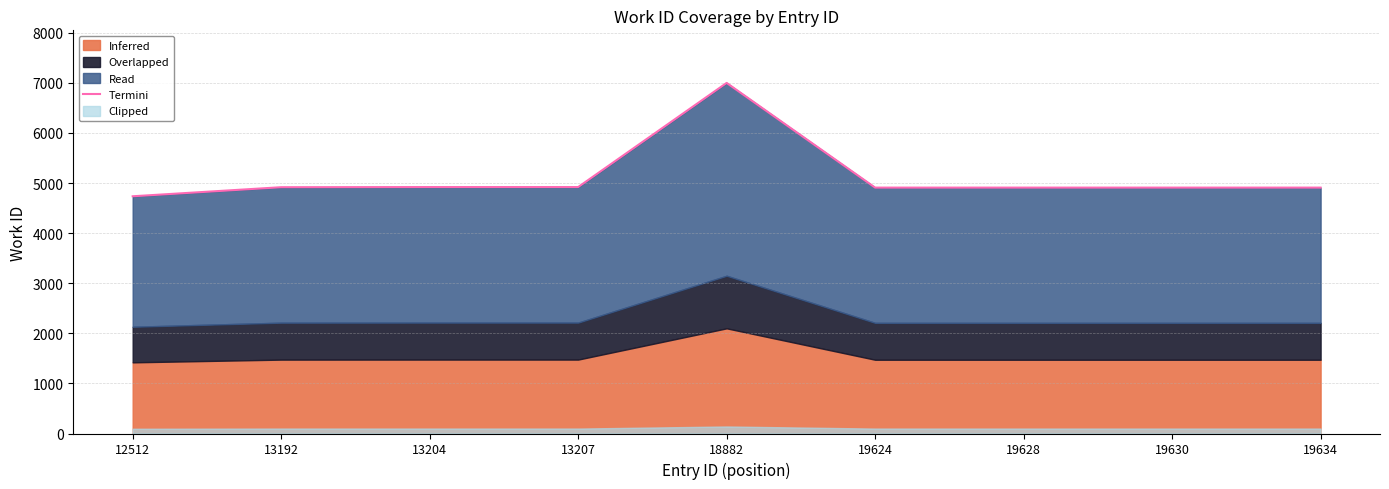

What is the value of the 2nd point from the left?

4917